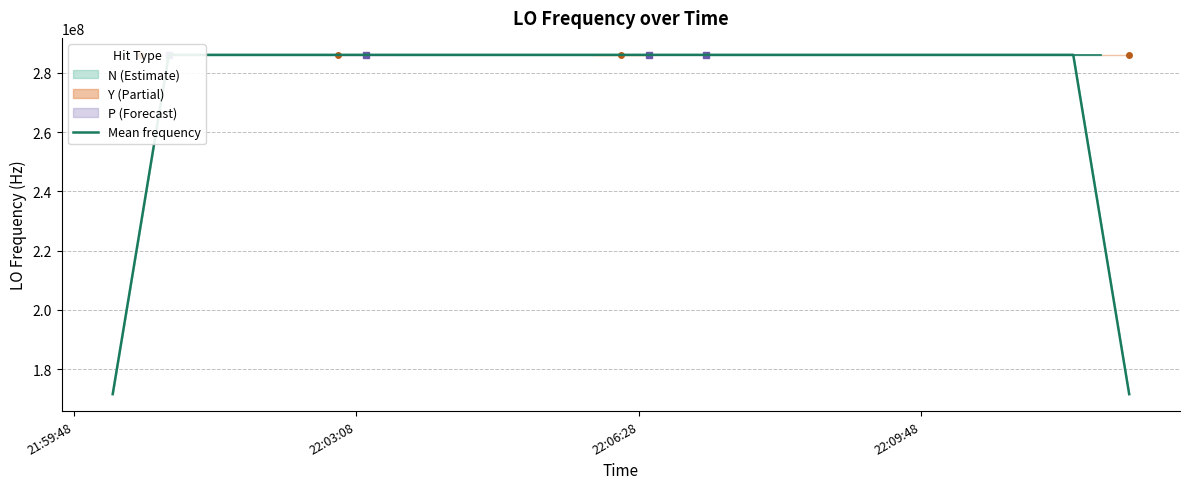

Which label corresponds to the smallest value in the chart?

21:59:48